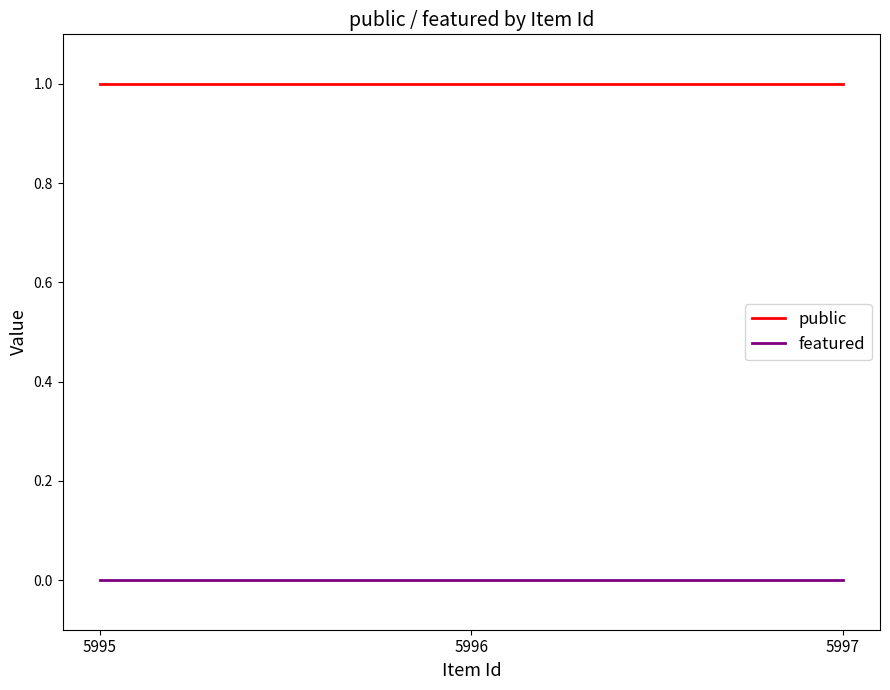

Rank the series by their maximum value, from lowest to highest.

featured, public